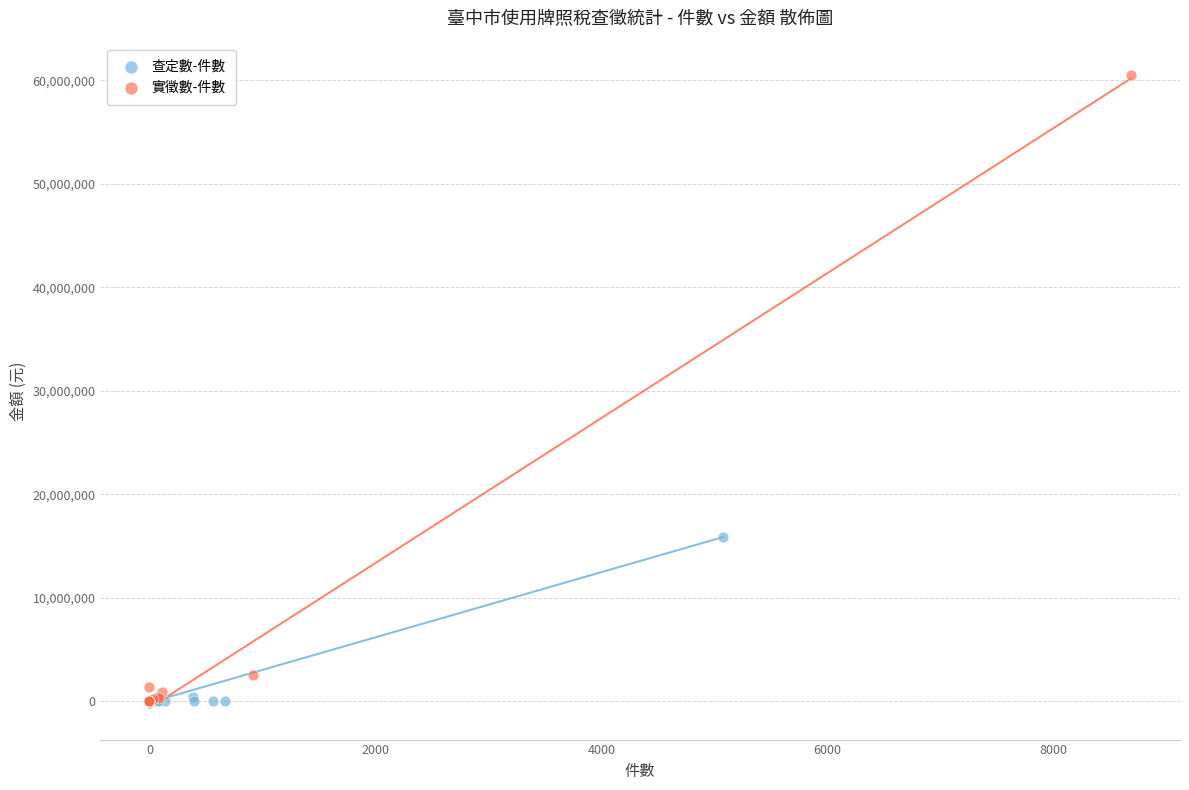

Which series reaches the maximum Y coordinate?

實徵數-件數